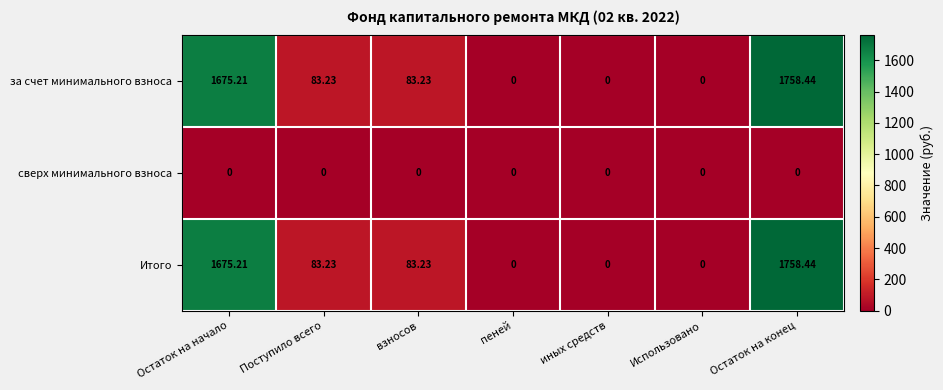

What is the difference between the highest and lowest values at Остаток на начало?

1675.2